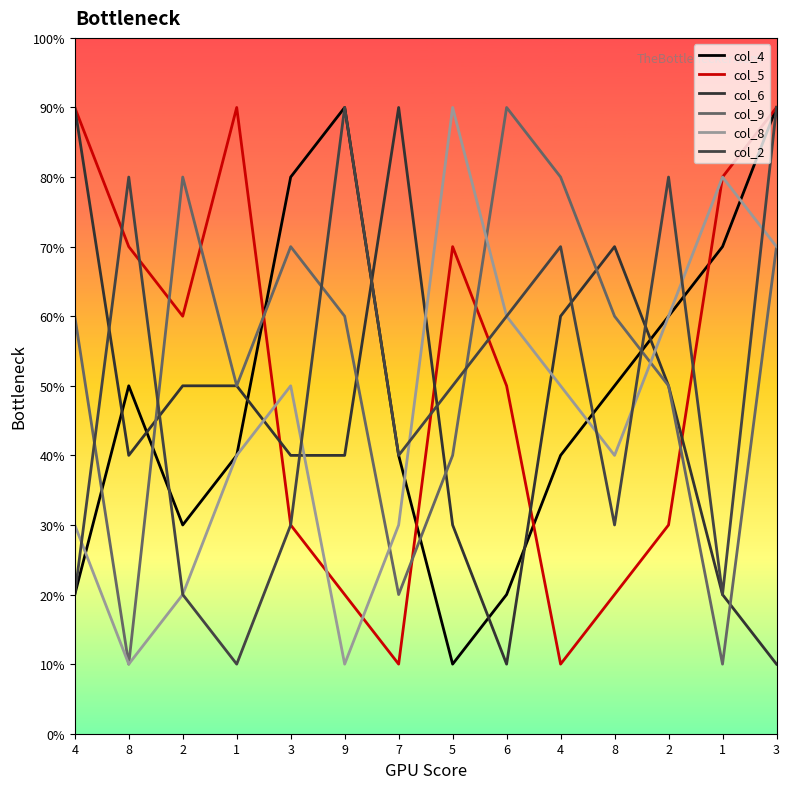

What is the total value across all series at 7?

23